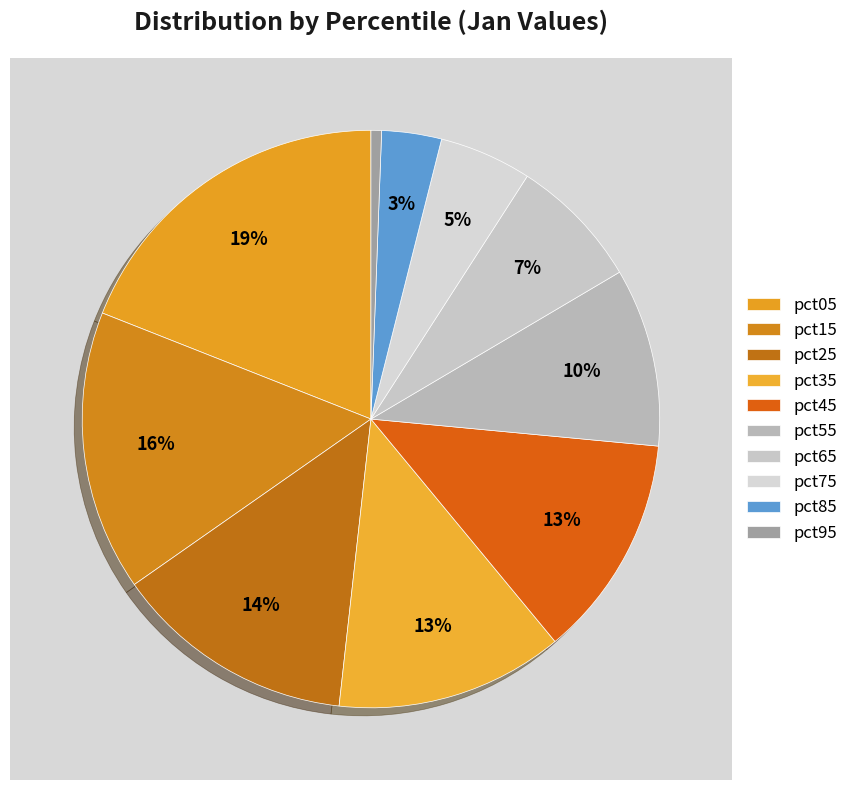

What percentage is the pct45 slice, to the nearest percent?

13%